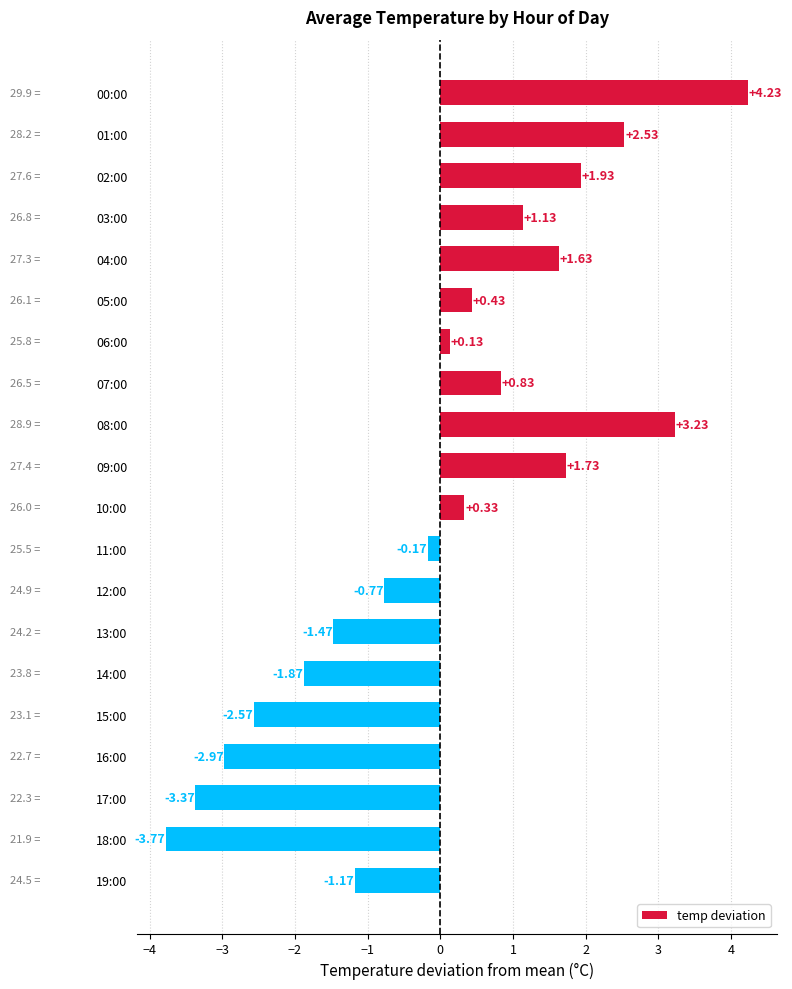

Does the chart contain stacked bars?

No